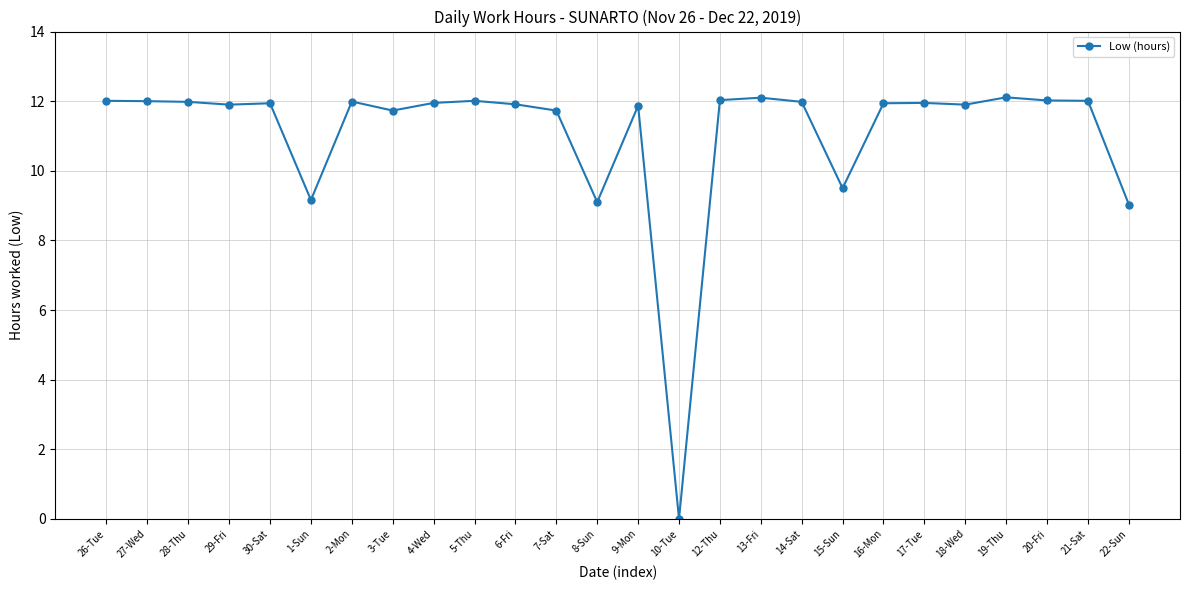

How many categories are shown in the chart?

26